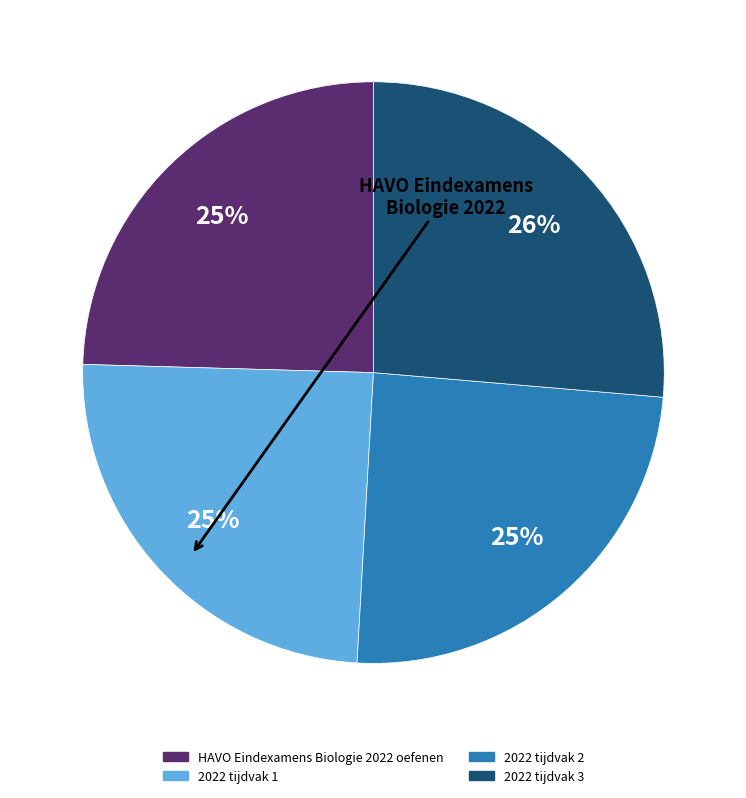

Which has a higher value, HAVO Eindexamens Biologie 2022 oefenen or 2022 tijdvak 3?

2022 tijdvak 3